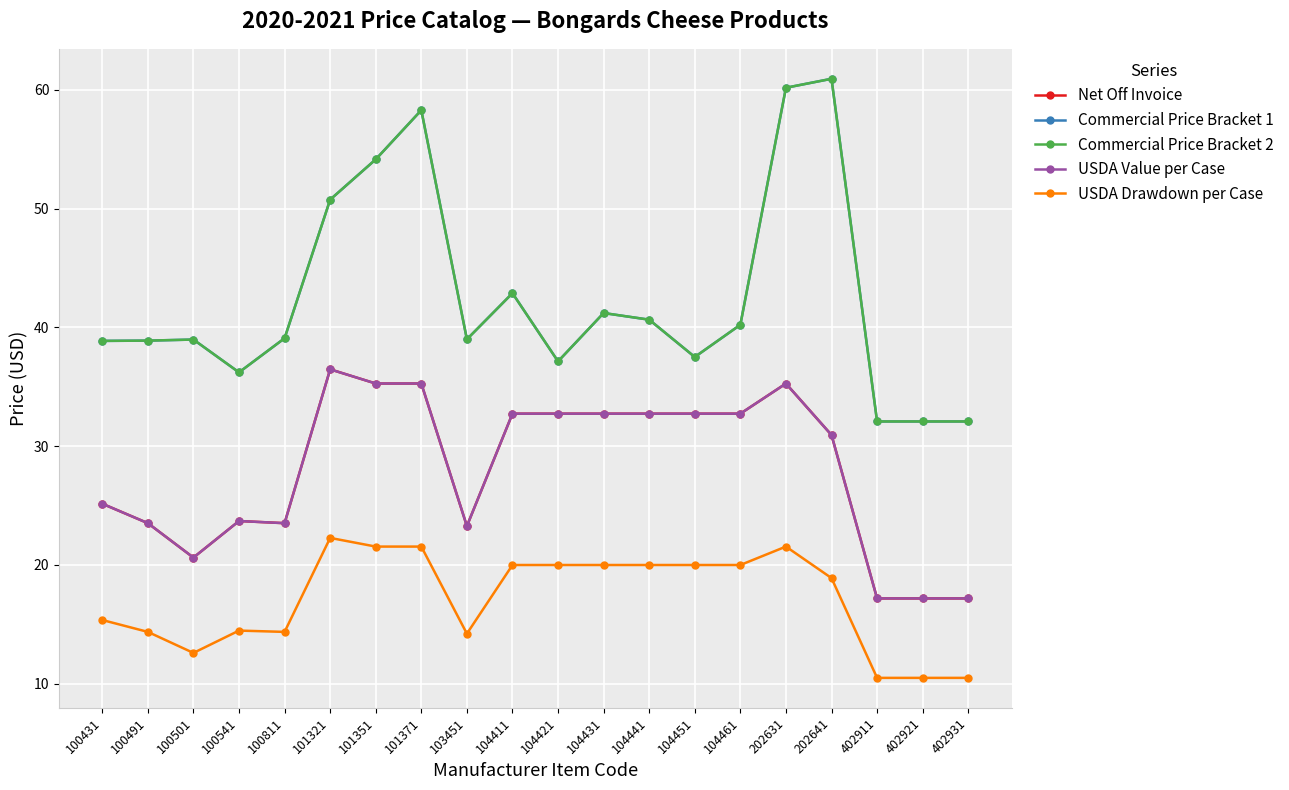

What is the value of the Net Off Invoice point at the 13th from the left?

32.7